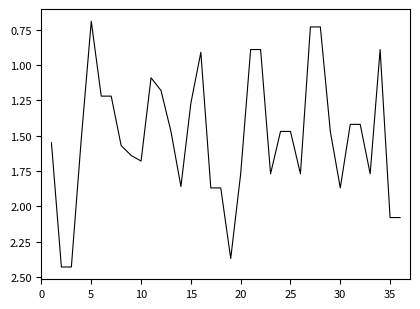

Is this an area chart (filled region under the line)?

No